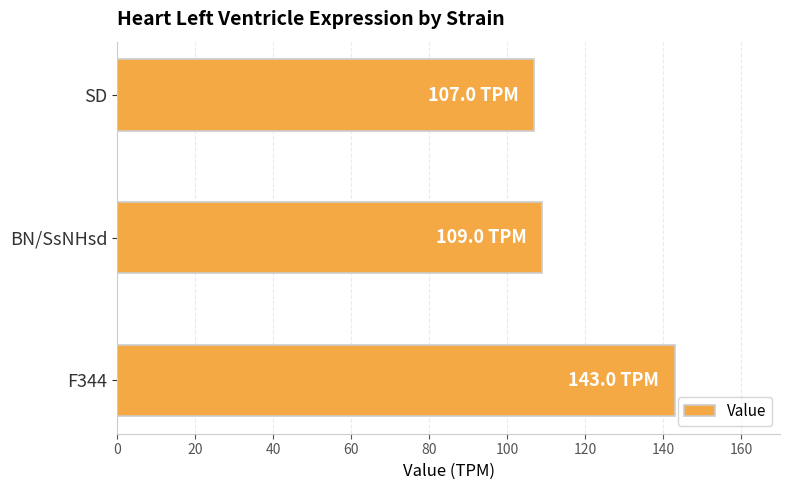

List the labels in order of value, largest first.

F344, BN/SsNHsd, SD